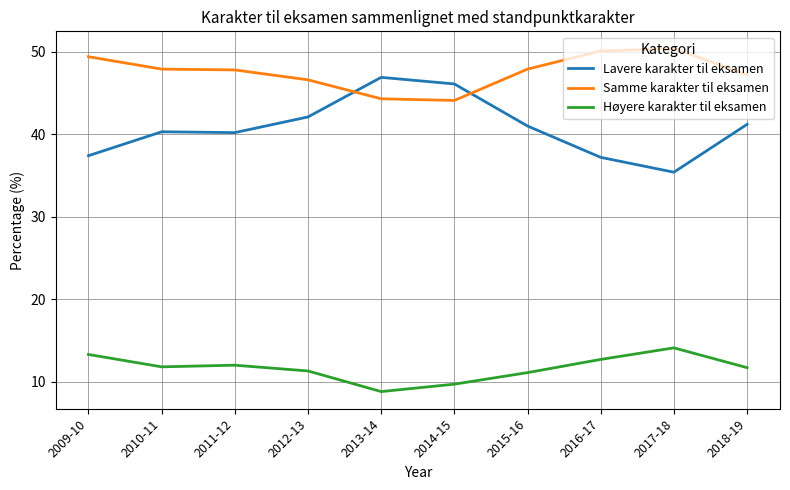

What is the minimum value for Lavere karakter til eksamen?

35.4